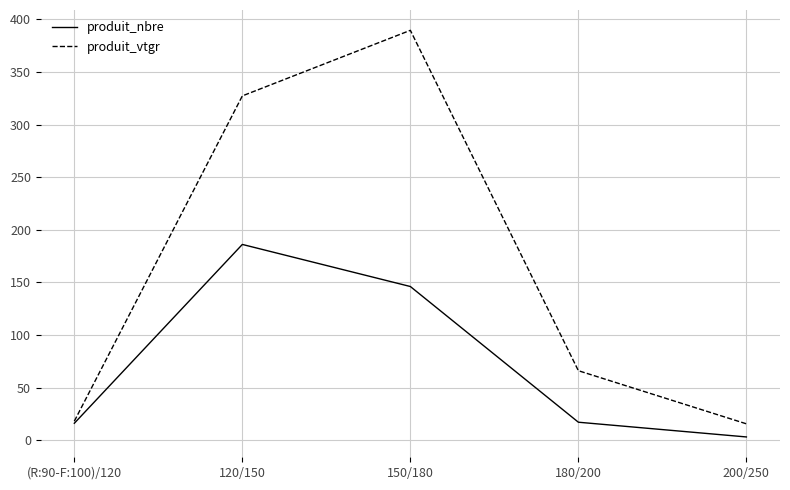

What is the sum of the produit_vtgr values at 120/150 and 200/250?

342.7